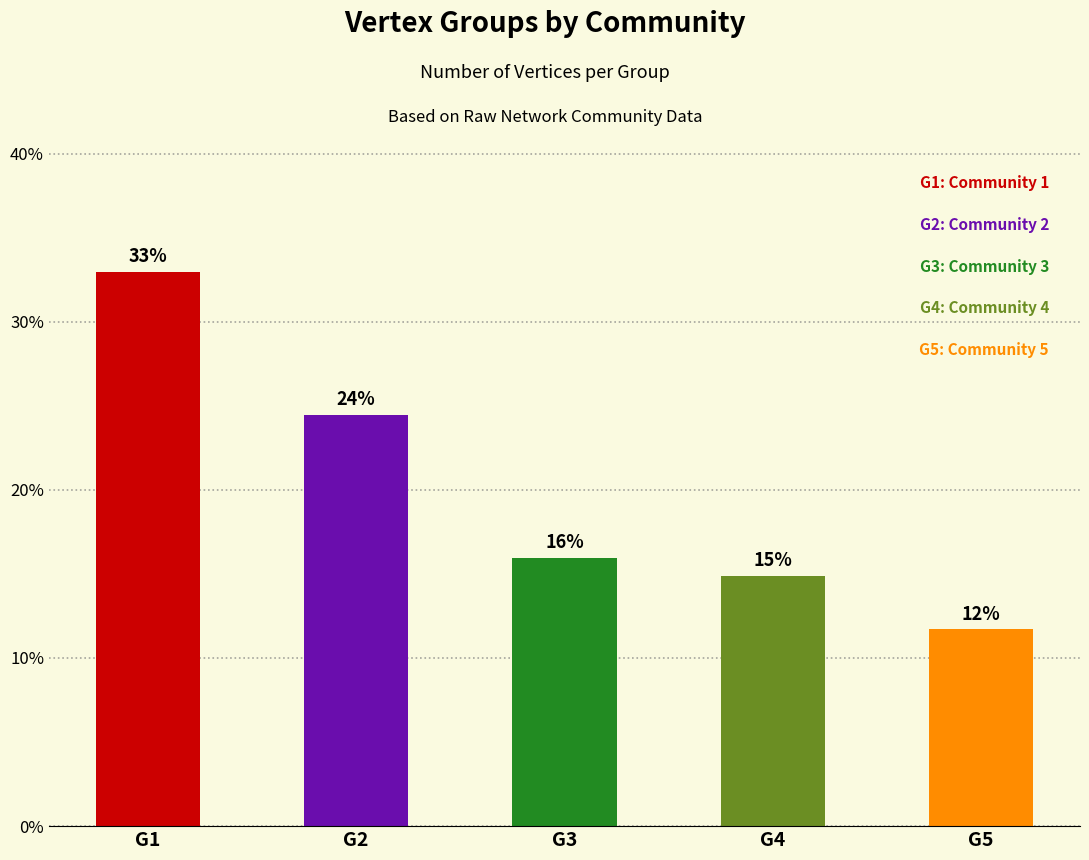

Which label corresponds to the largest value in the chart?

G1